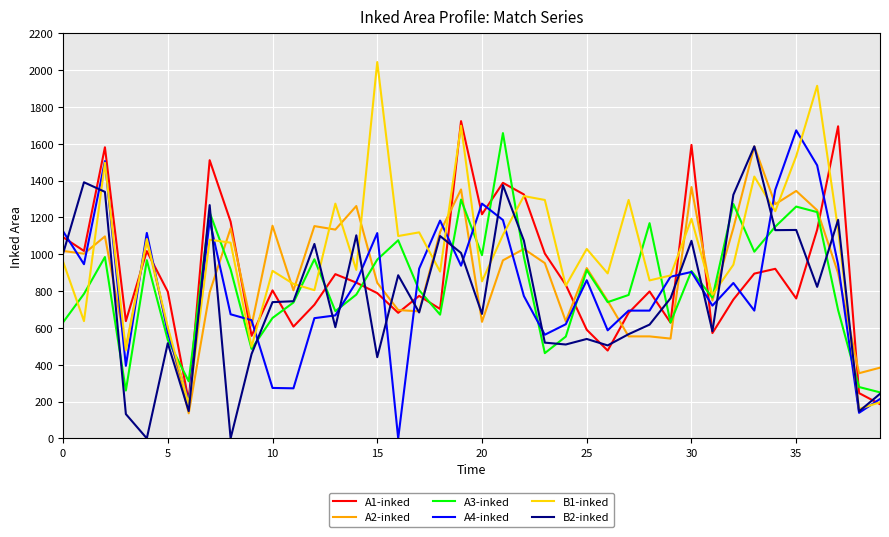

Which series has the largest total across all categories?

B1-inked